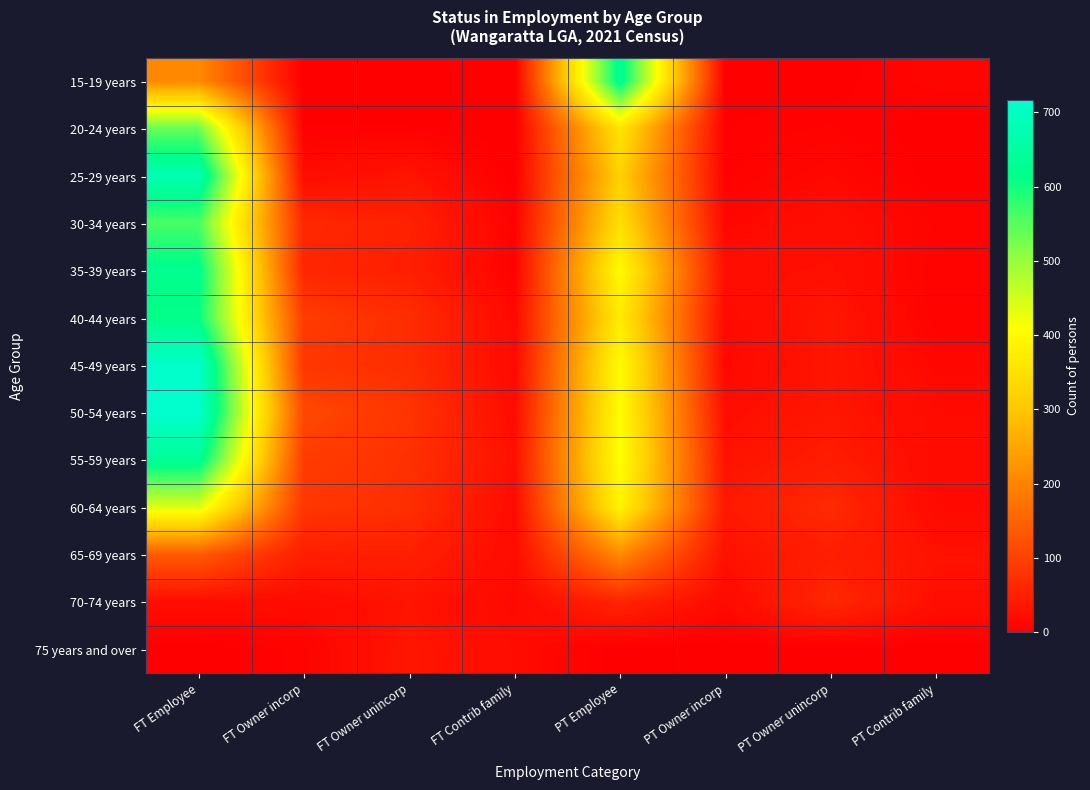

List the series in order of their peak value, lowest first.

75 years and over, 70-74 years, 65-69 years, 60-64 years, 20-24 years, 30-34 years, 40-44 years, 35-39 years, 15-19 years, 55-59 years, 25-29 years, 45-49 years, 50-54 years